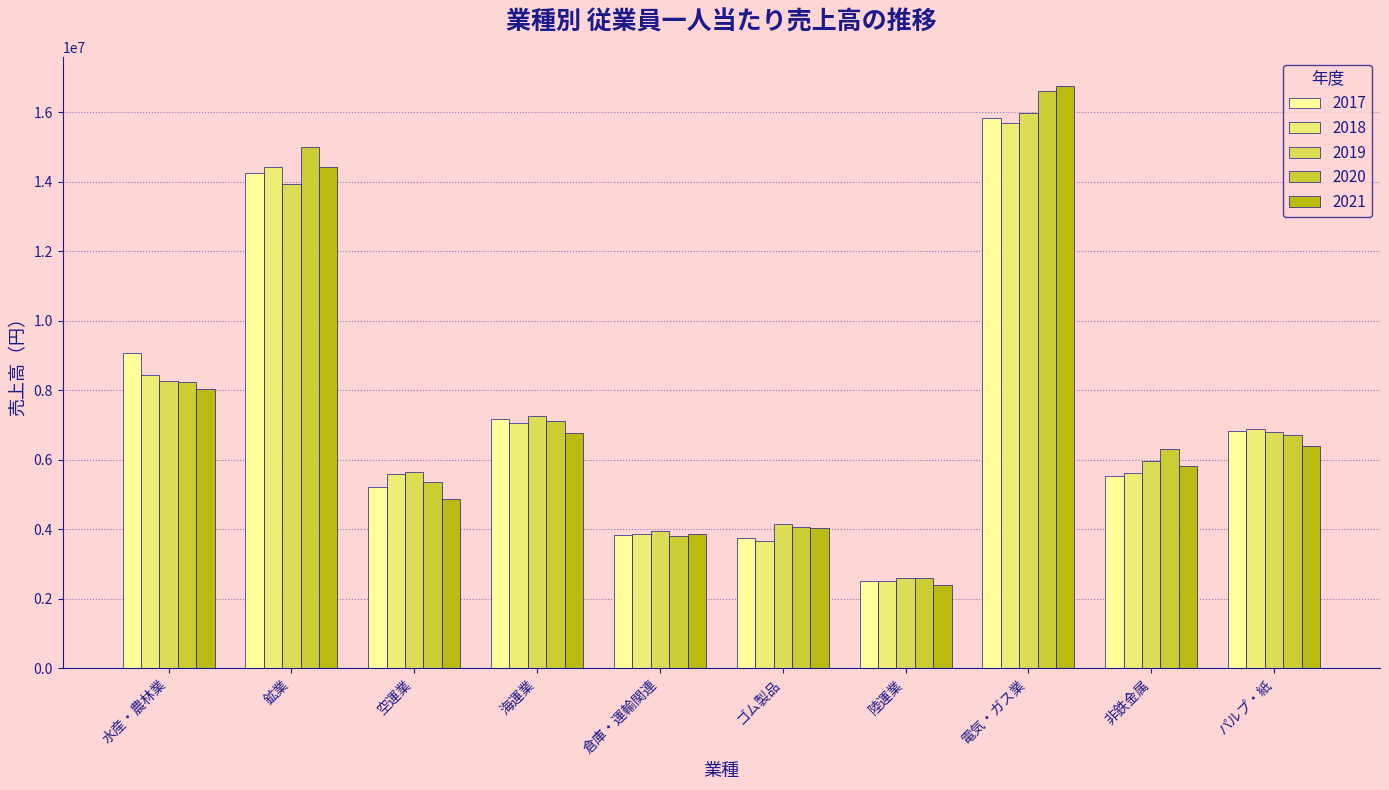

Is the value of 2017 at 倉庫・運輸関連 greater than the value of 2020 at 水産・農林業?

No